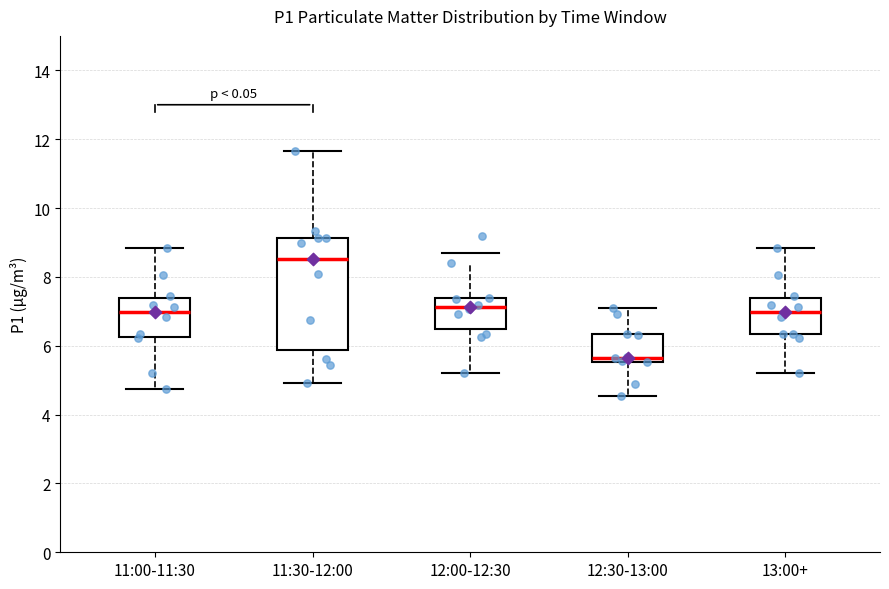

Which box is the tallest, from its lower edge to its upper edge?

11:30-12:00